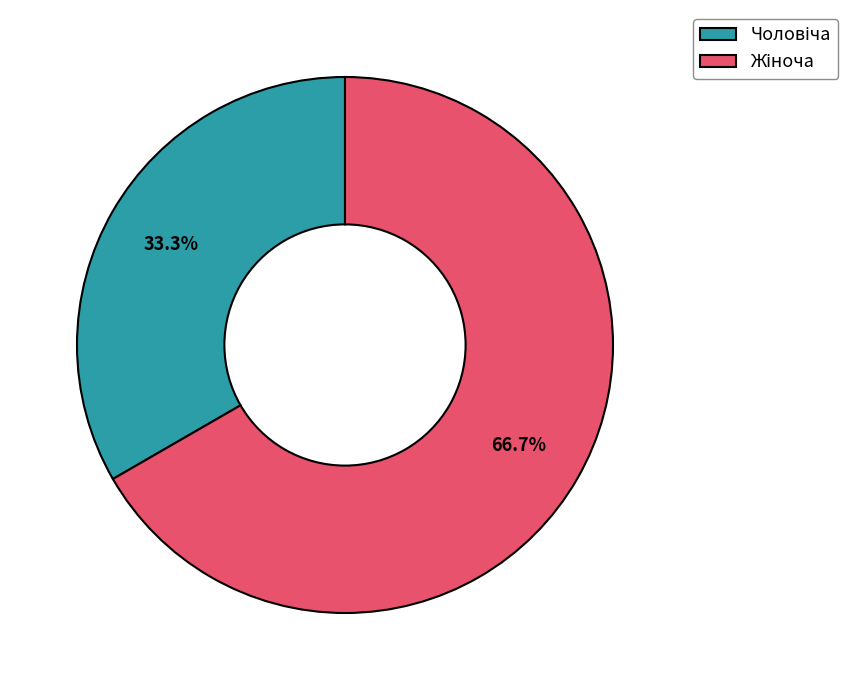

Is there any slice that represents more than half of the pie?

Yes